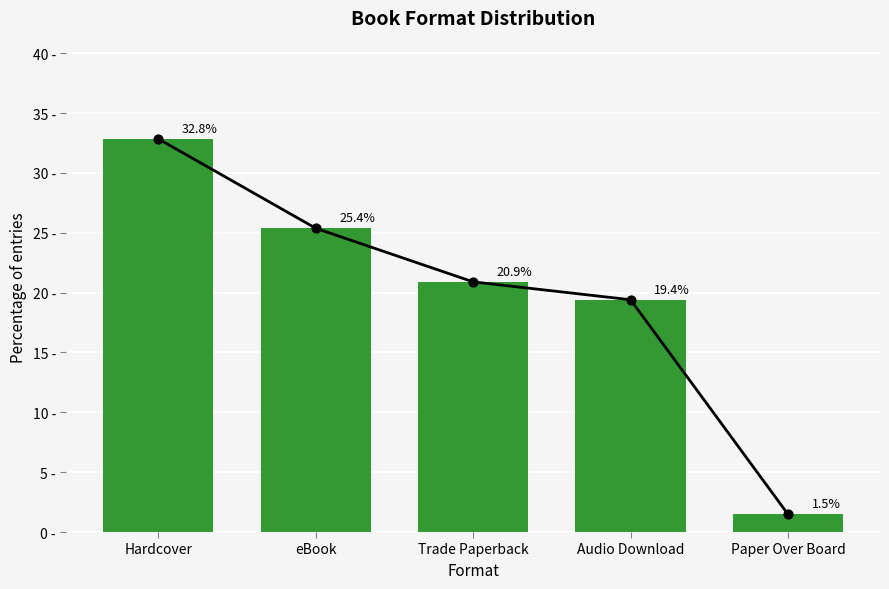

Approximately how many times larger is the value at Hardcover compared to Trade Paperback?

1.6